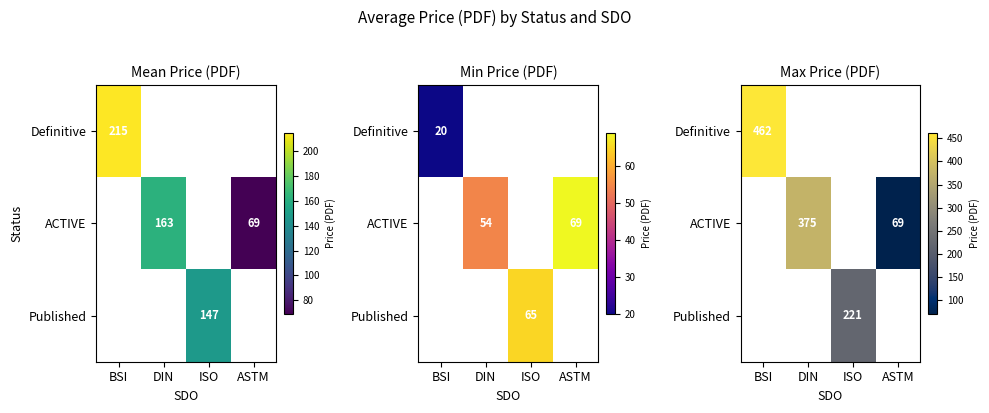

List the series in order of their peak value, lowest first.

Definitive, ACTIVE, Published